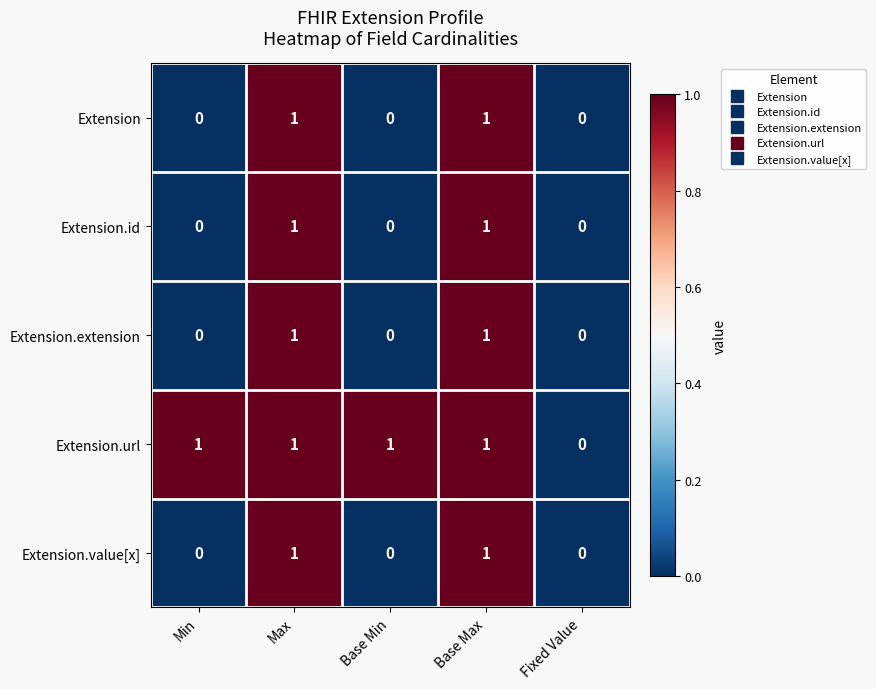

Where is Extension.url nearest to the value 0?

Fixed Value